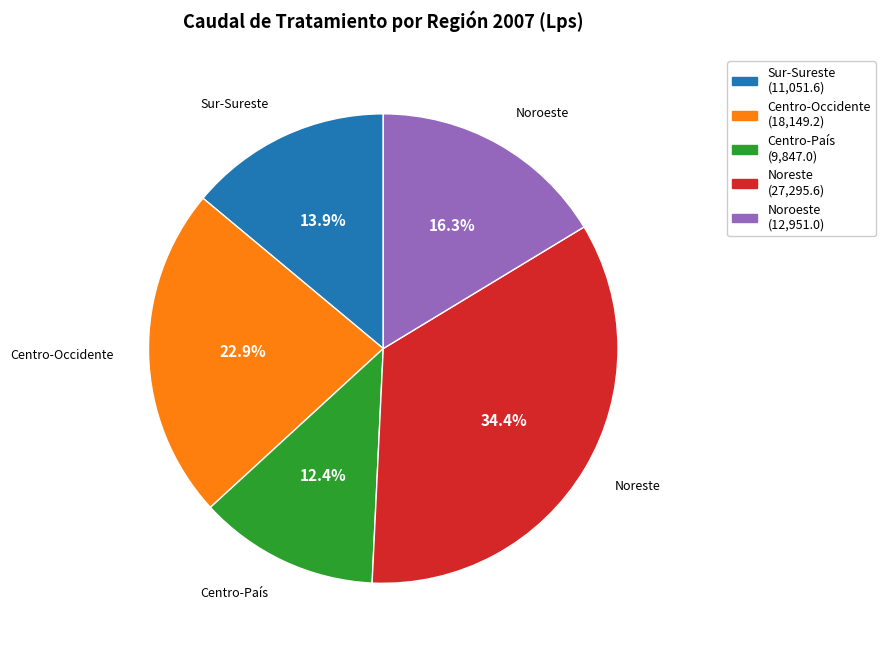

What is the ratio of the value at Centro-Occidente to the value at Sur-Sureste?

1.6